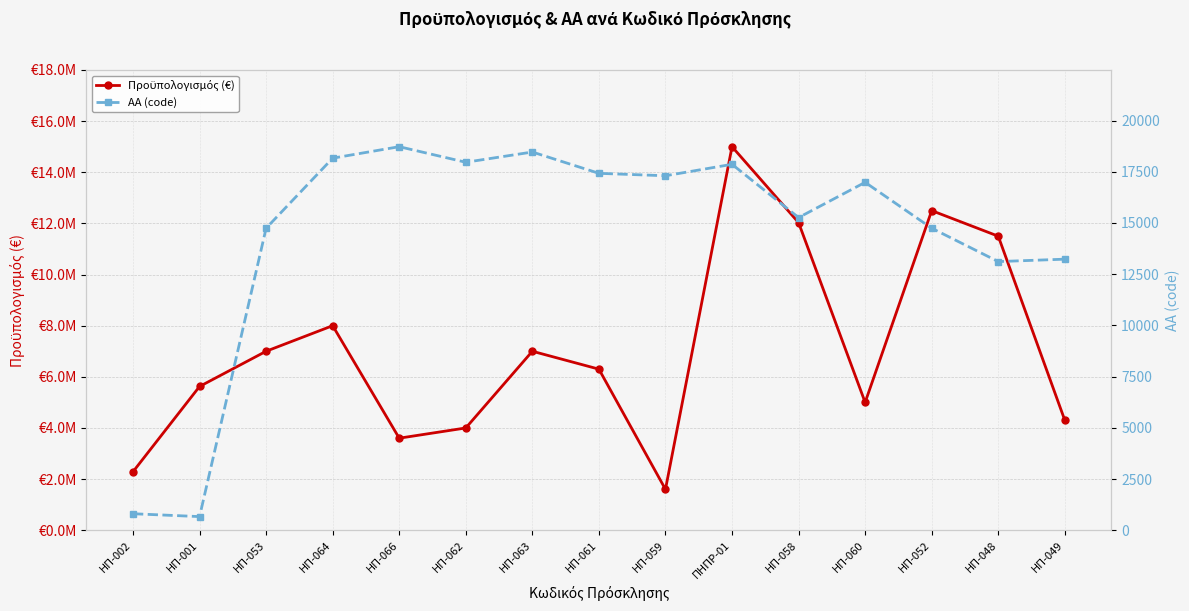

Which category has the lowest value across all series?

ΗΠ-001